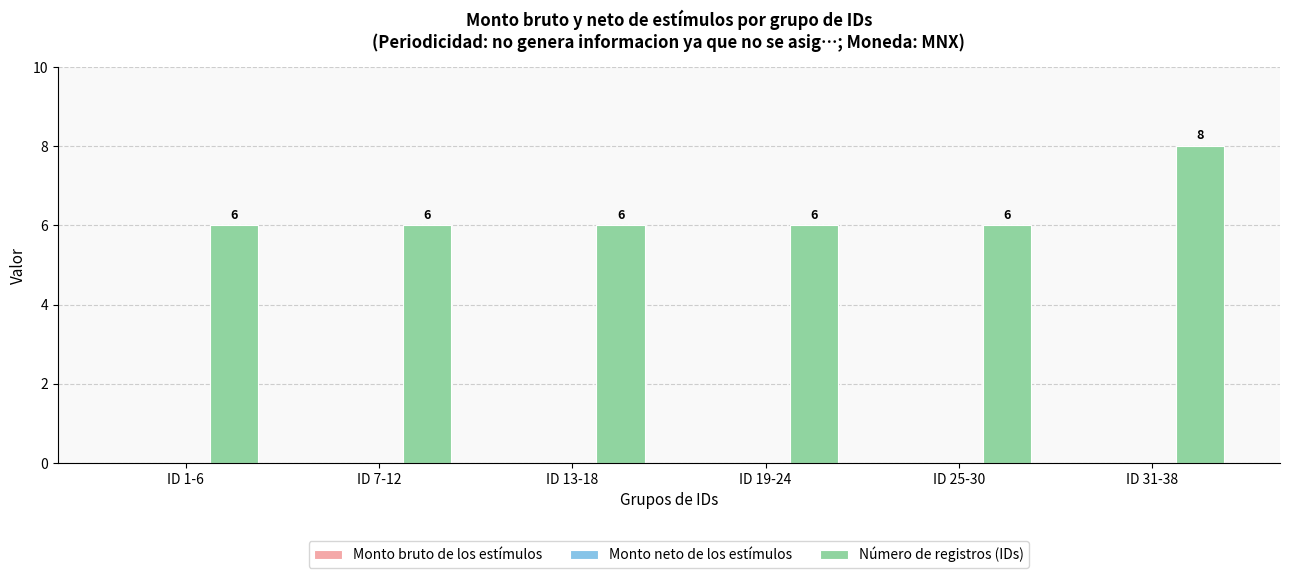

The value at ID 25-30 is 4. True or false?

False